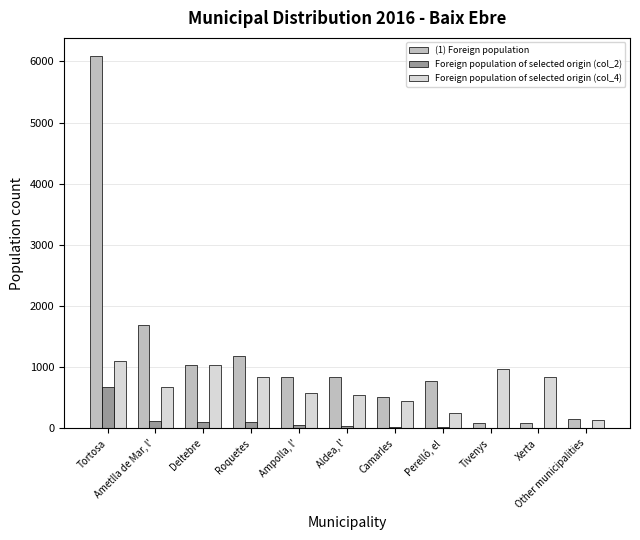

How many series are shown in this chart?

3